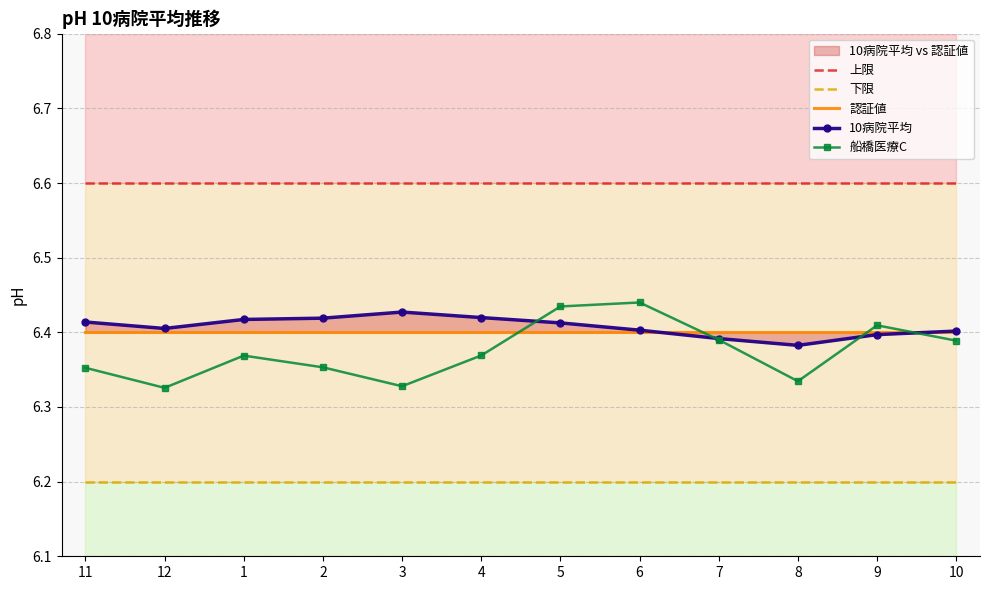

True or false: 上限 and 船橋医療C cross at least once.

False